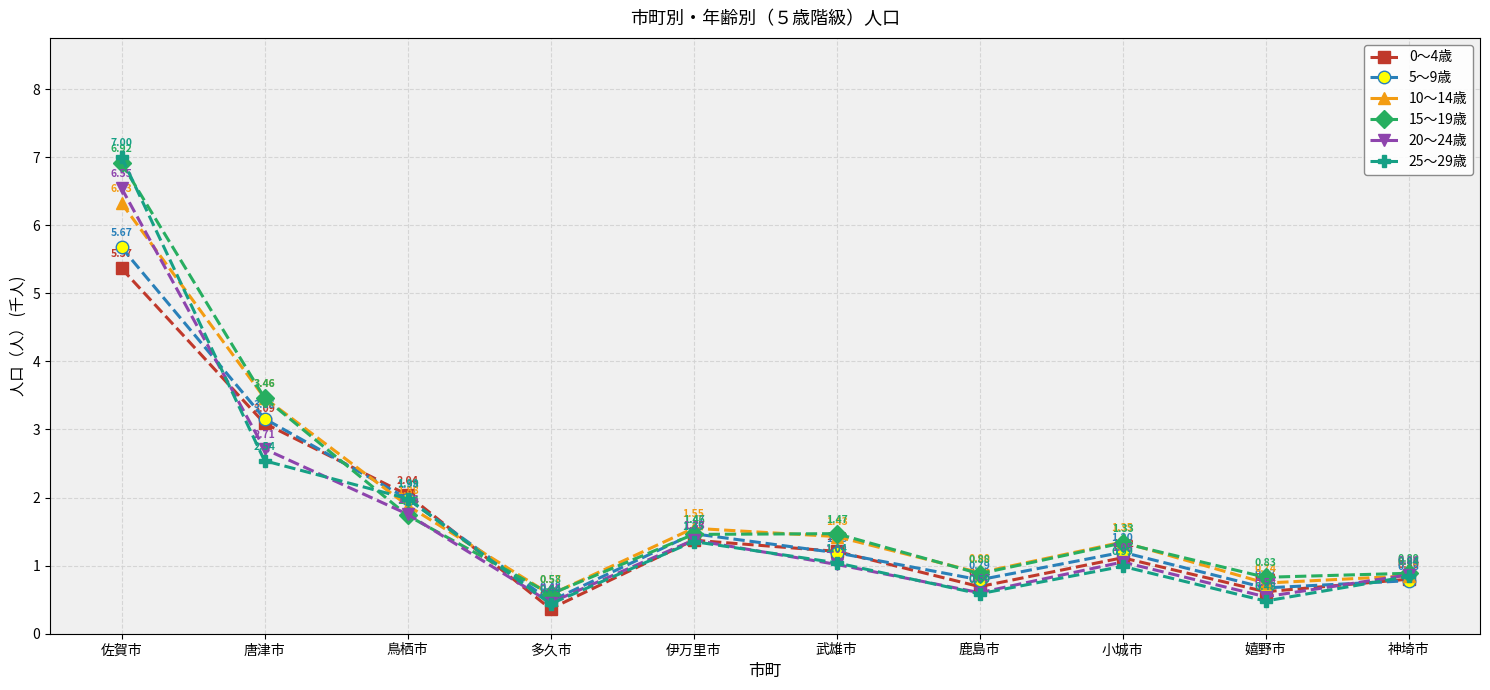

What is the value of the 10～14歳 point at the 2nd from the left?

3464